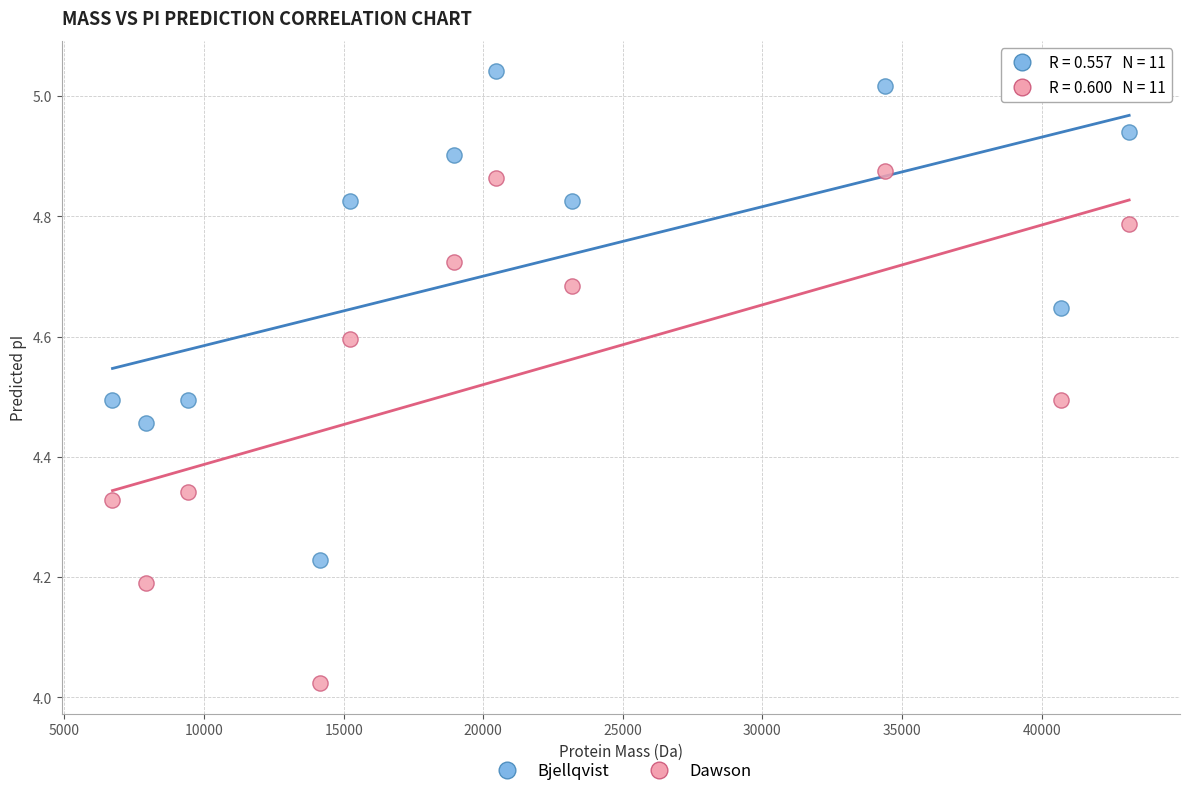

What is the X range (max minus min) for the scatter plot?

36414.9